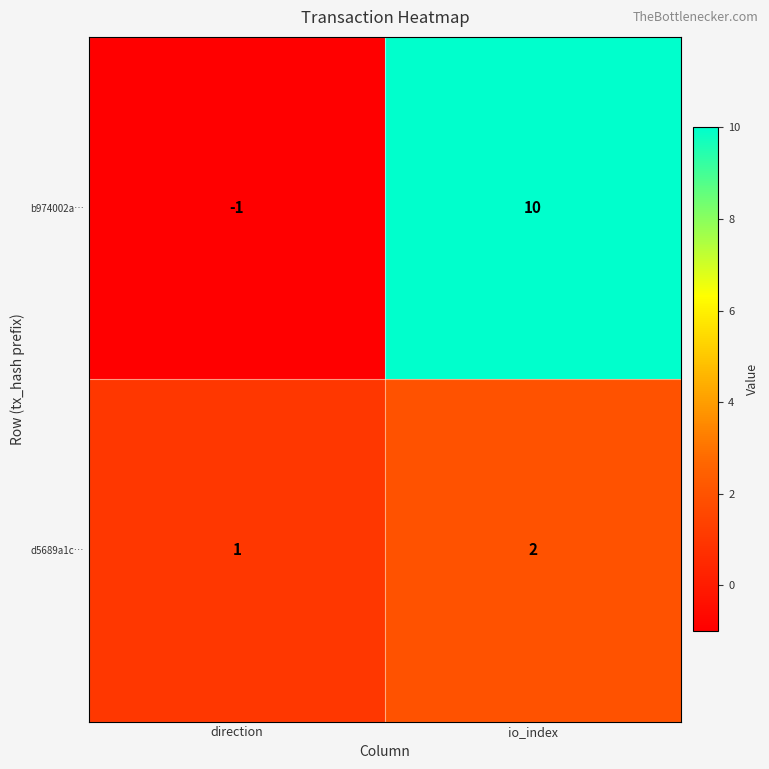

Reading right to left, transcribe all the data shown in this chart.

b974002a…: 10	-1
d5689a1c…: 2	1